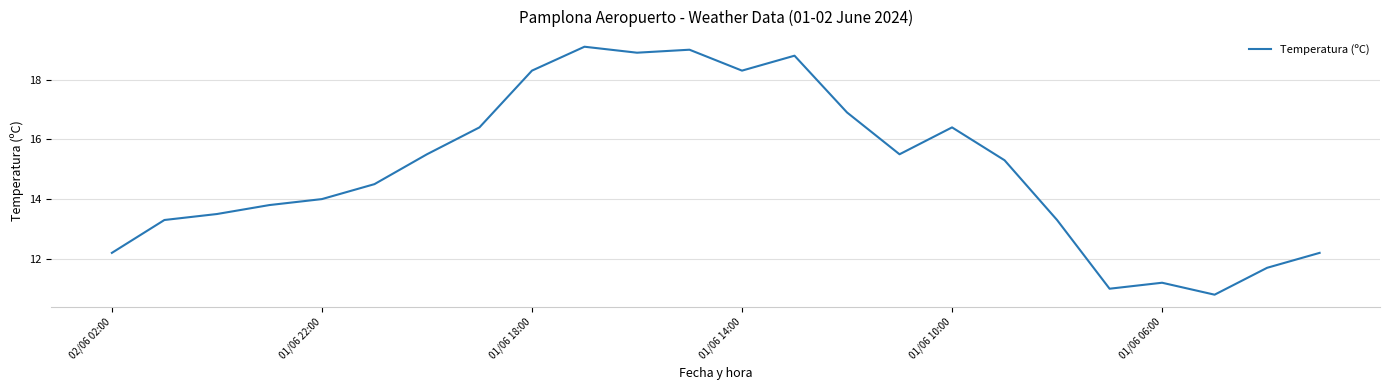

Reading right to left, list all the values displayed in this chart.

12.2	11.7	10.8	11.2	11.0	13.3	15.3	16.4	15.5	16.9	18.8	18.3	19.0	18.9	19.1	18.3	16.4	15.5	14.5	14.0	13.8	13.5	13.3	12.2